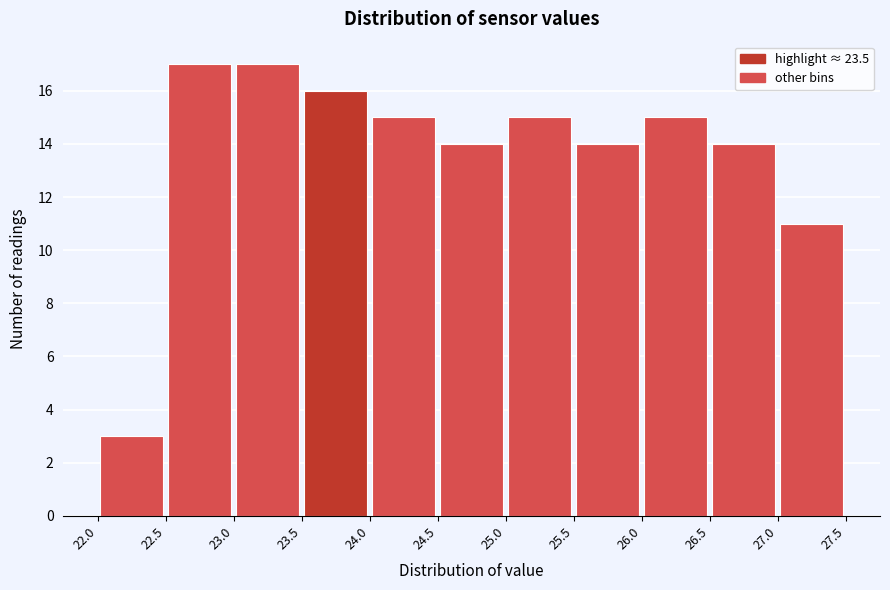

What is the height of the bar covering 24.5 to 25.0 on the x-axis? The values are not printed on the chart, so give them approximately, as read against the axis.

14